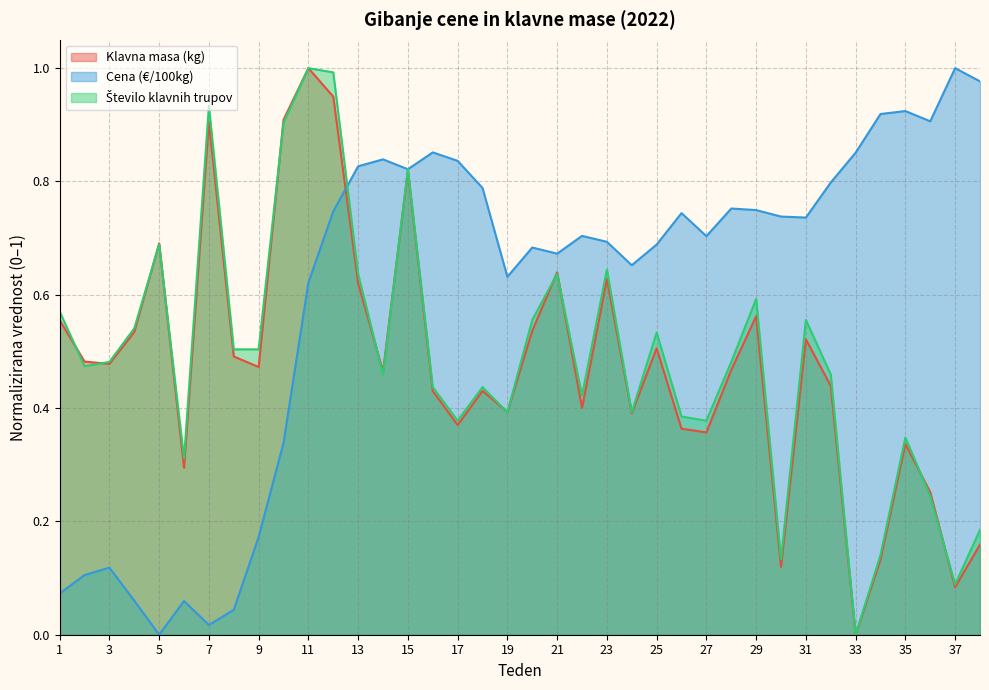

How many lines are shown in the chart?

3